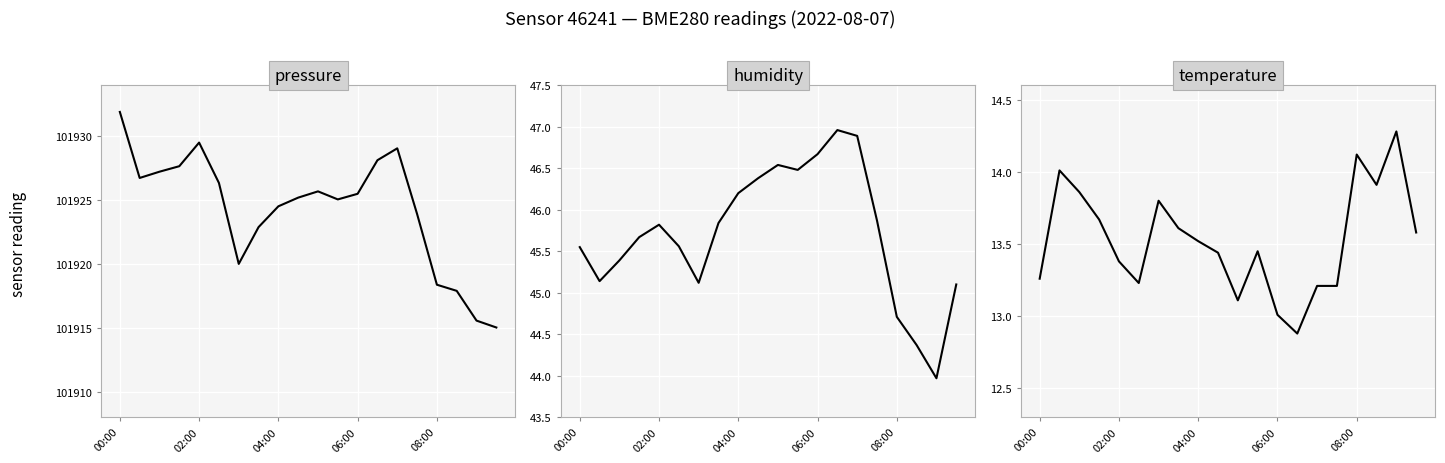

How many interior local valleys does the humidity series have?

4